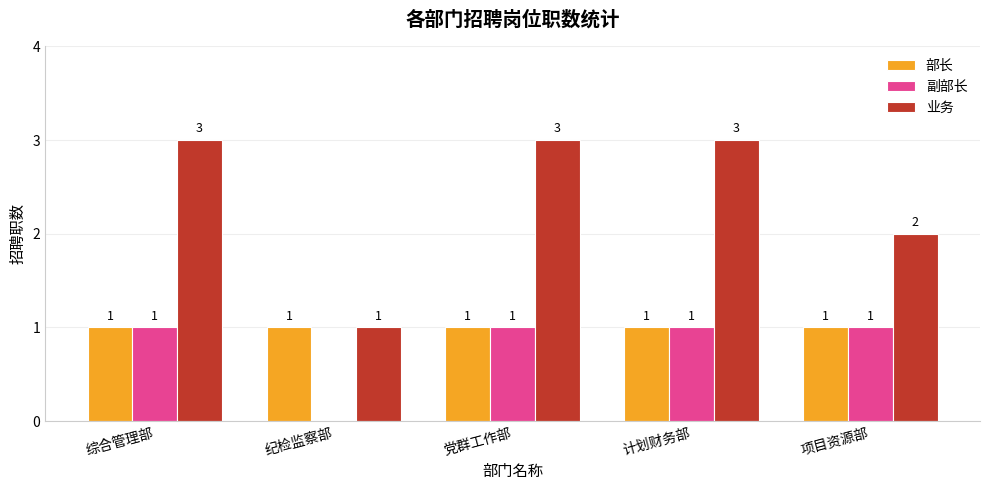

The value of 副部长 at 党群工作部 is 1. True or false?

True